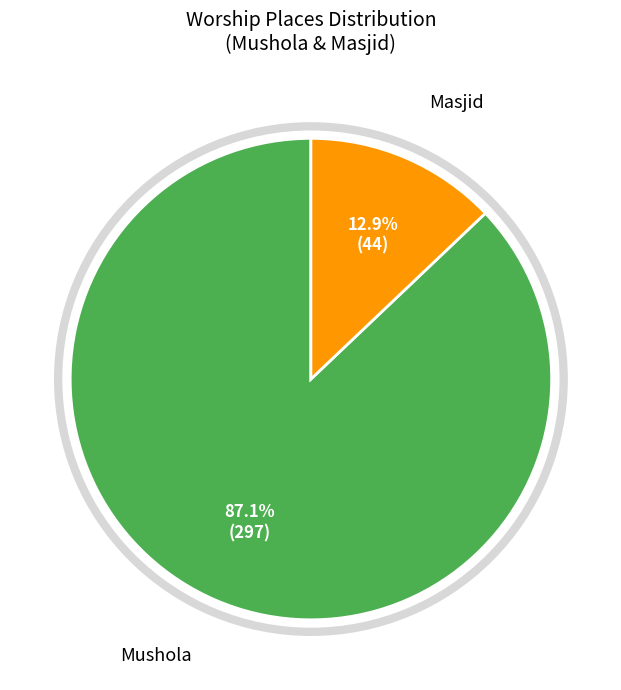

How many segments does this pie chart have?

2